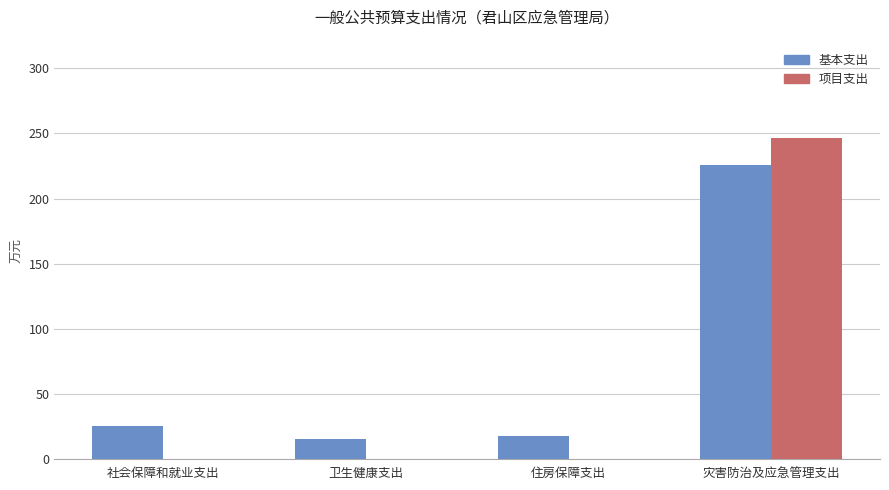

True or false: 项目支出 has a value of -104.0 at 卫生健康支出.

False